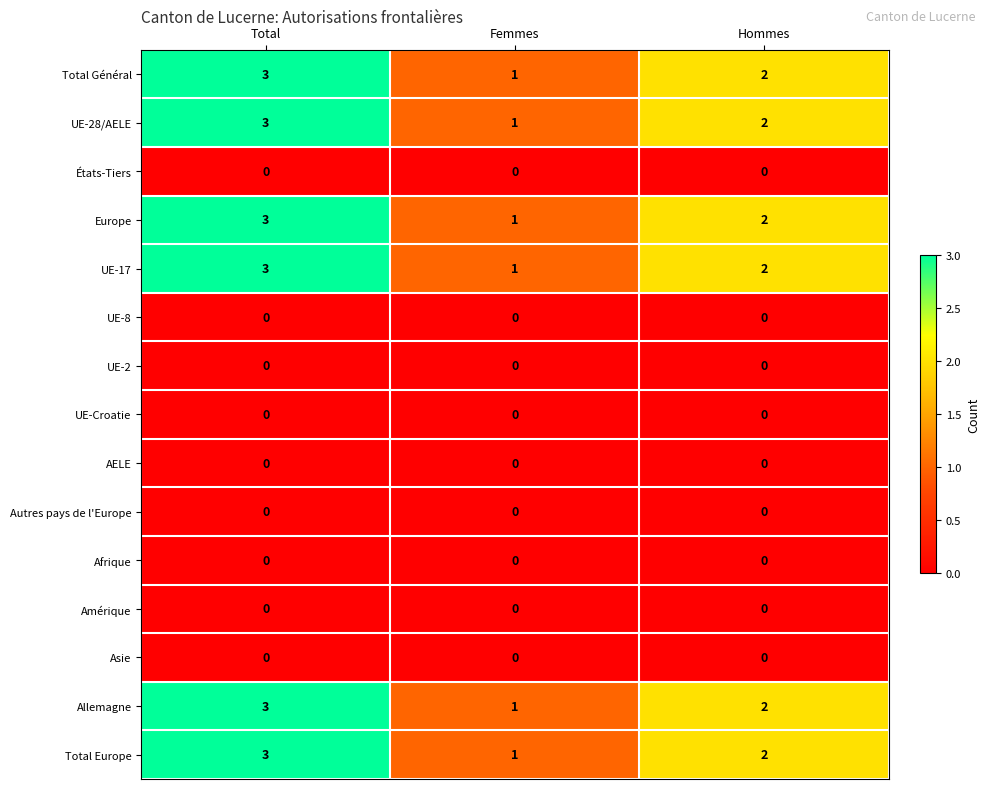

What is the difference between the highest and lowest values at Femmes?

1